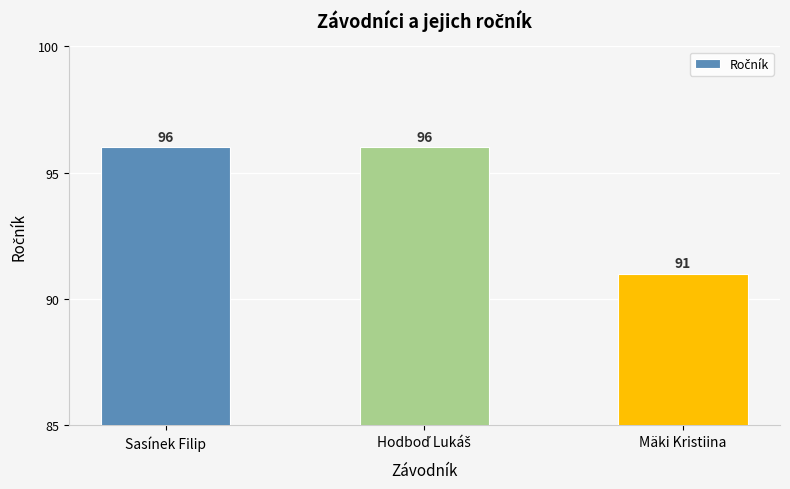

How many bars are there in total?

3